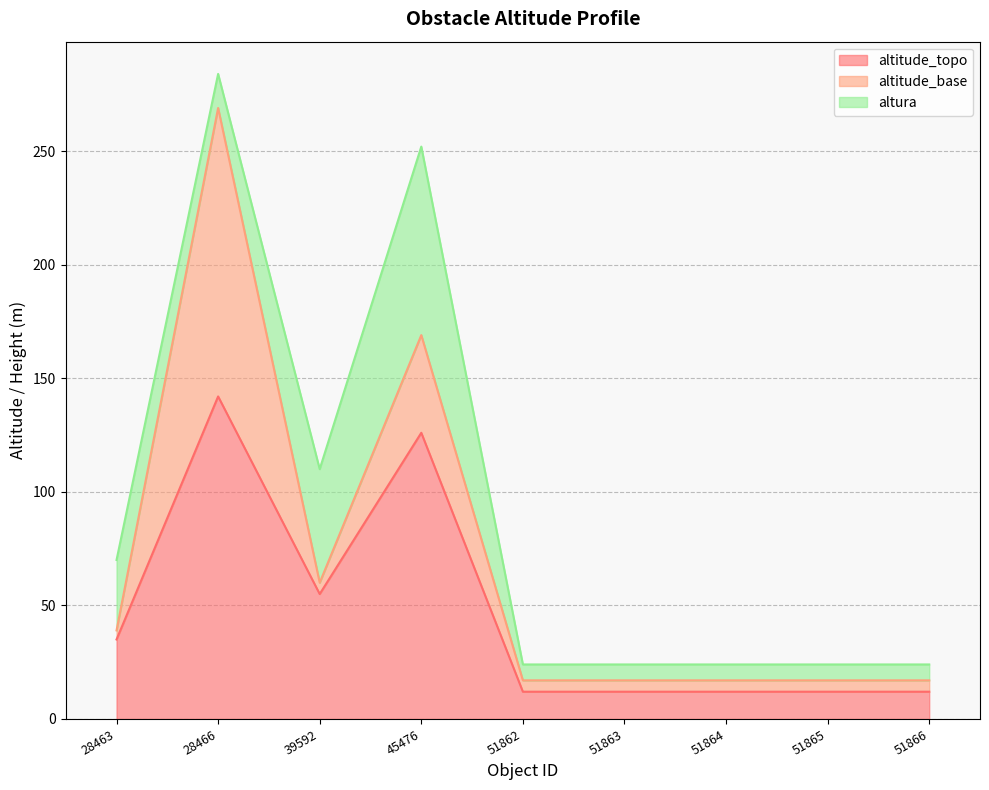

Which series has the largest total across all categories?

altitude_topo